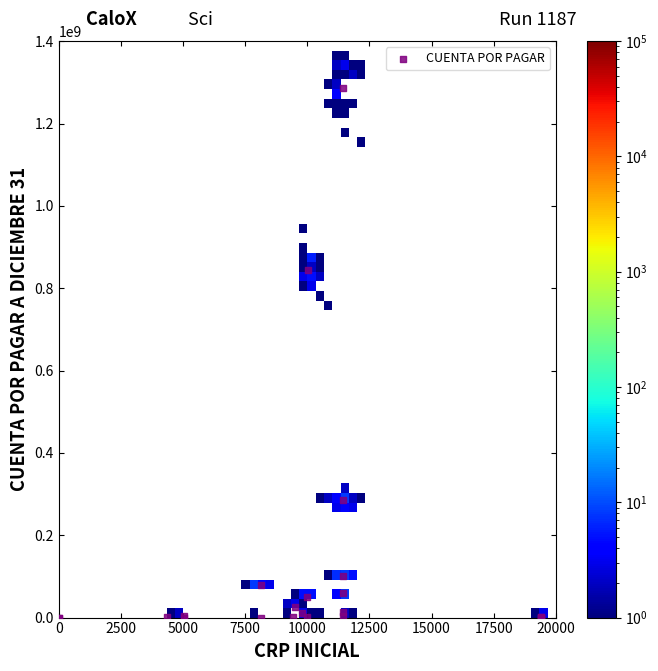

What Y value in the scatter plot is closest to 642680613?

845232560